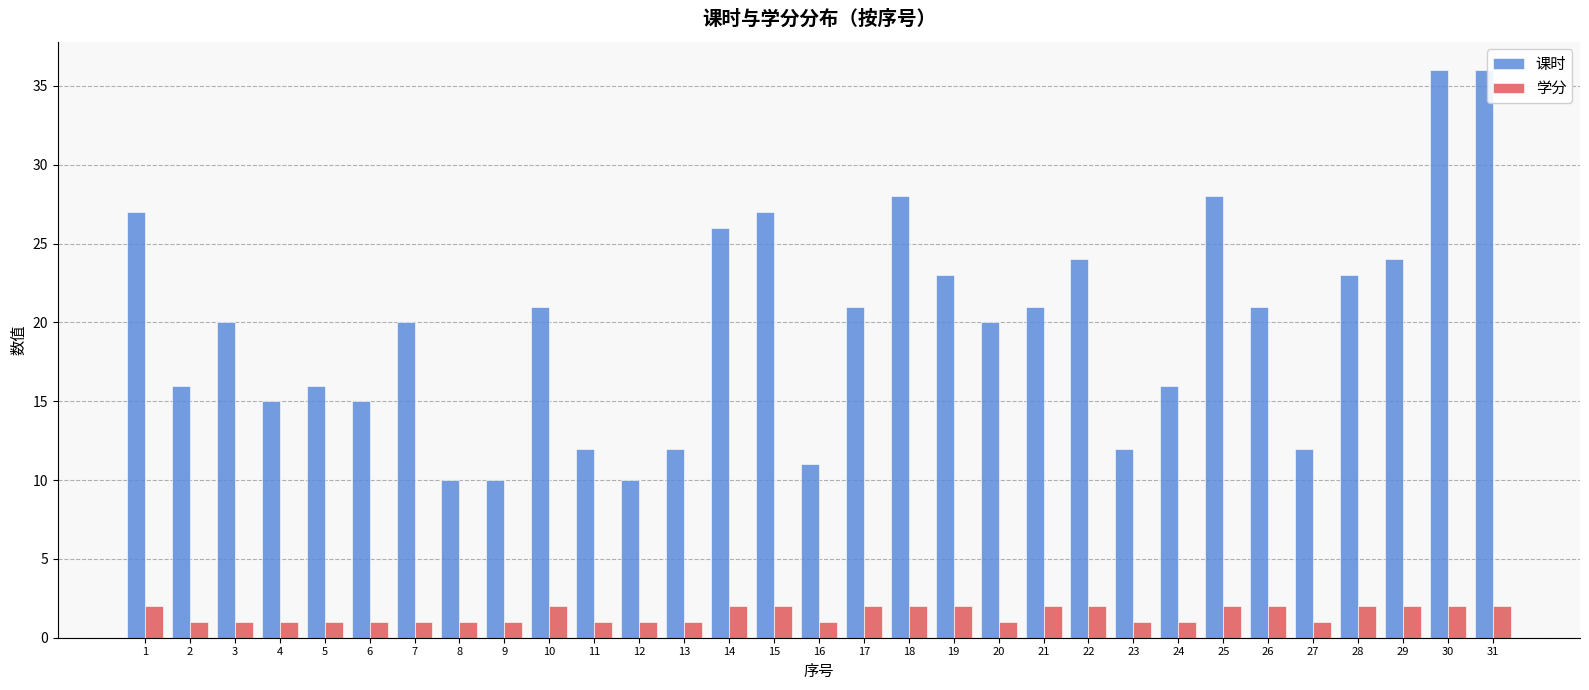

How many bars are there in total?

62